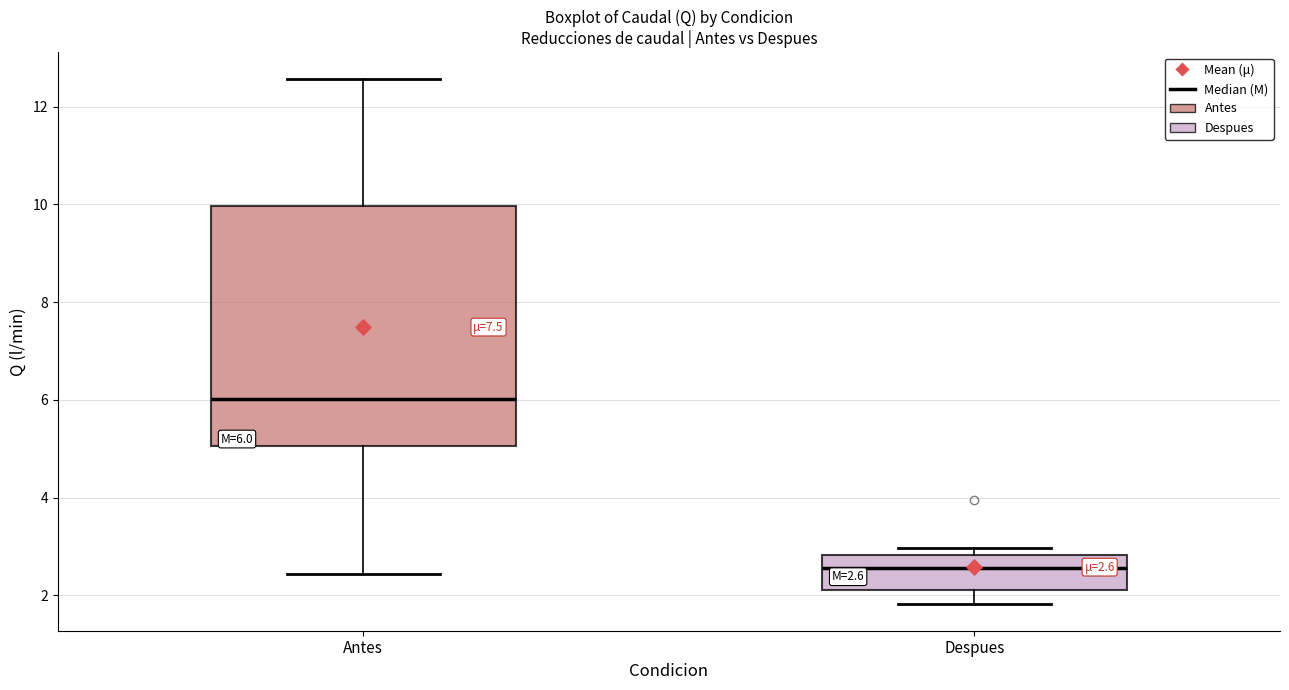

Which box has the highest median line?

Antes